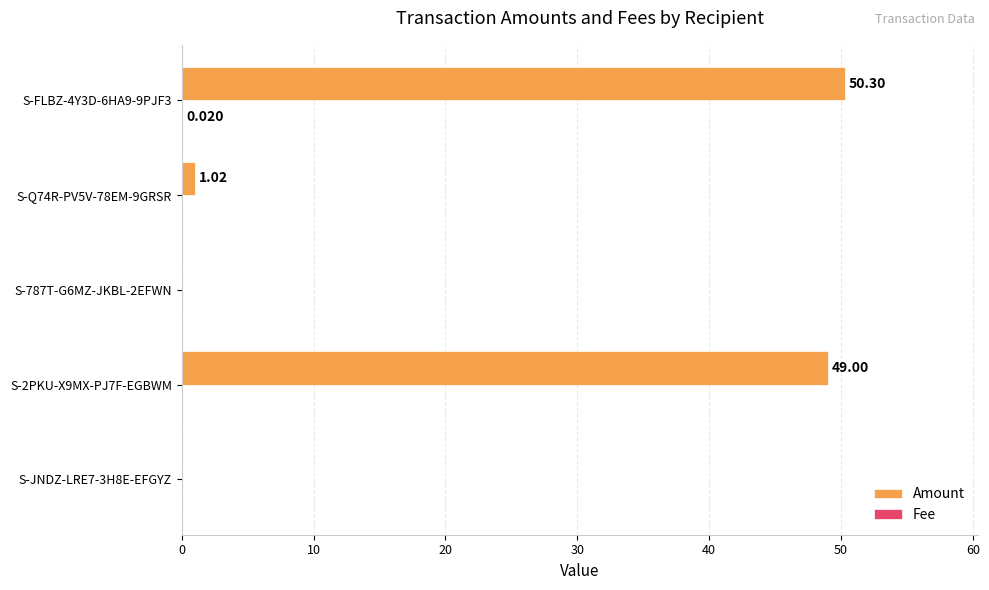

Between S-2PKU-X9MX-PJ7F-EGBWM and S-Q74R-PV5V-78EM-9GRSR, which series saw the biggest shift?

Amount